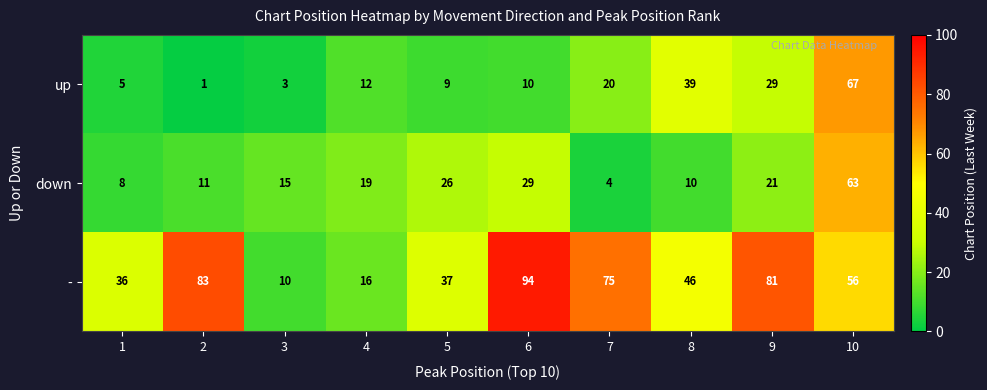

Which series has the largest total across all categories?

-